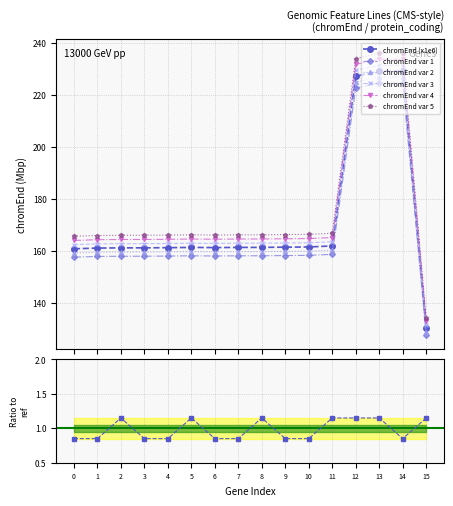

What is the maximum value for chromEnd var 3?

231.6